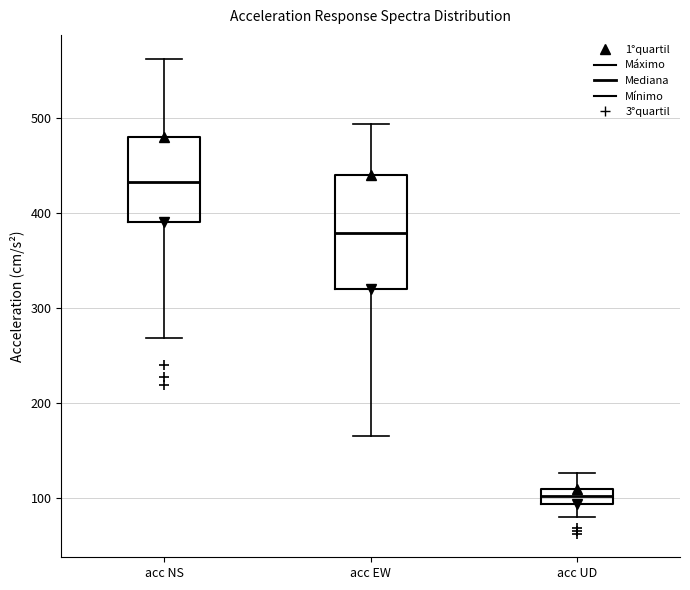

Which box is the tallest, from its lower edge to its upper edge?

acc EW